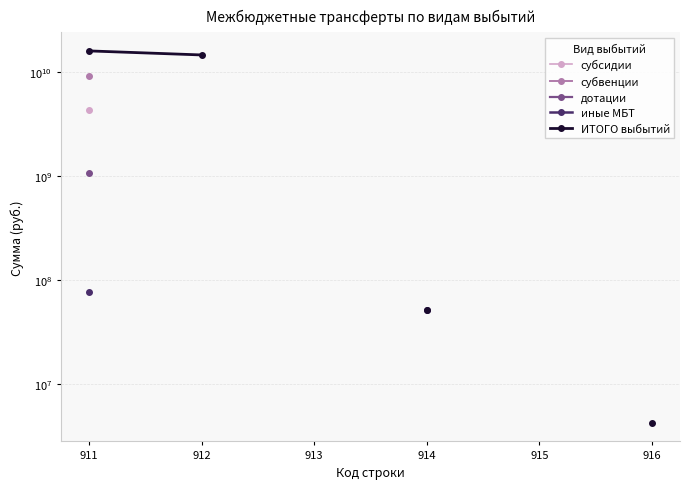

What is the value of the ИТОГО выбытий point at the 1st from the left?

16097271847.3